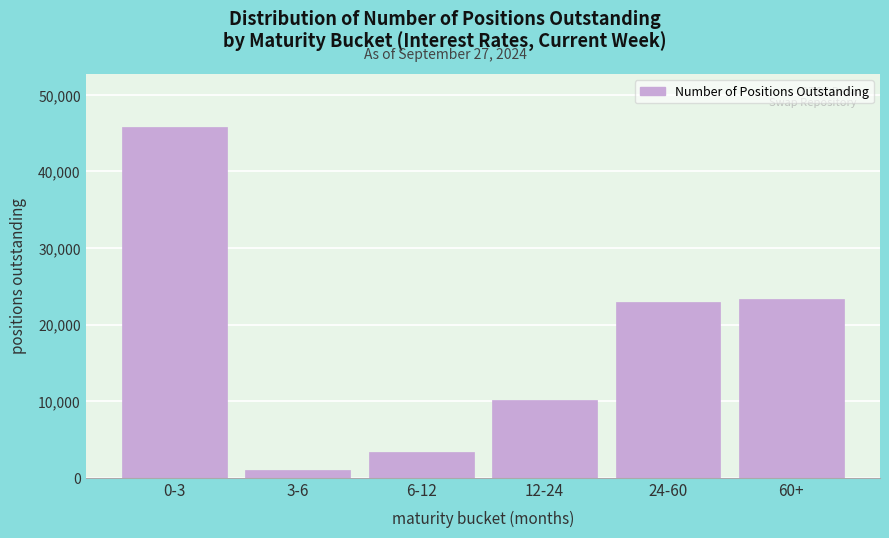

Reading left to right, transcribe all the data shown in this chart.

0-3=45848	3-6=1027	6-12=3320	12-24=10121	24-60=22970	60+=23298